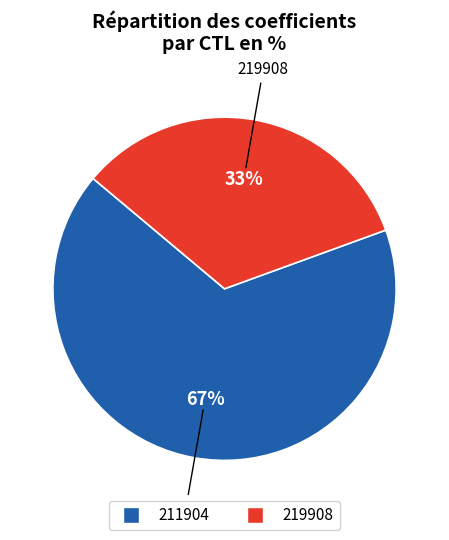

To the nearest percent, what is the average slice percentage?

50%